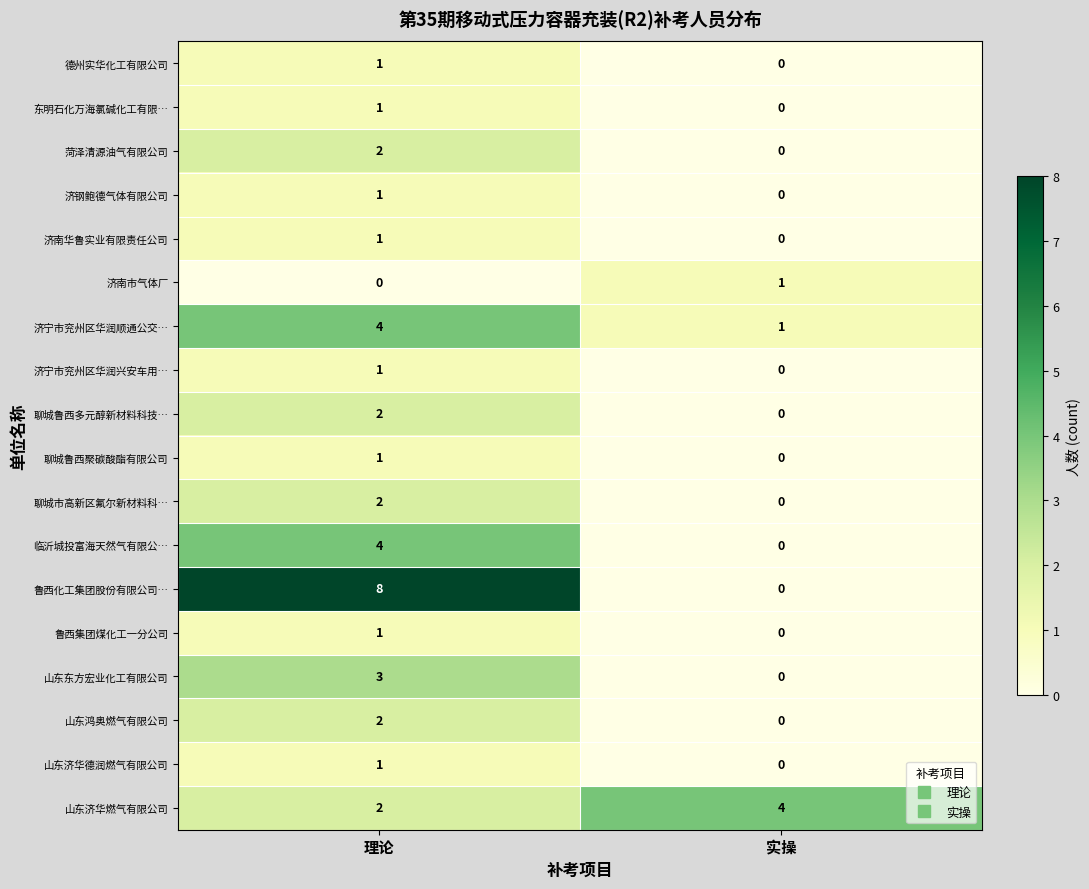

Rank the categories by 山东鸿奥燃气有限公司 value from highest to lowest.

理论, 实操